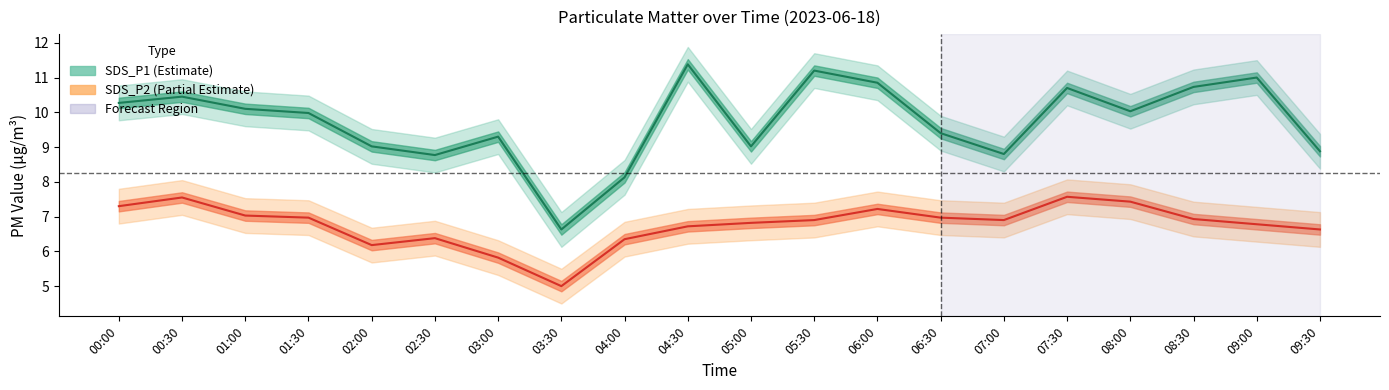

What is the average value of the SDS_P2 series?

6.8